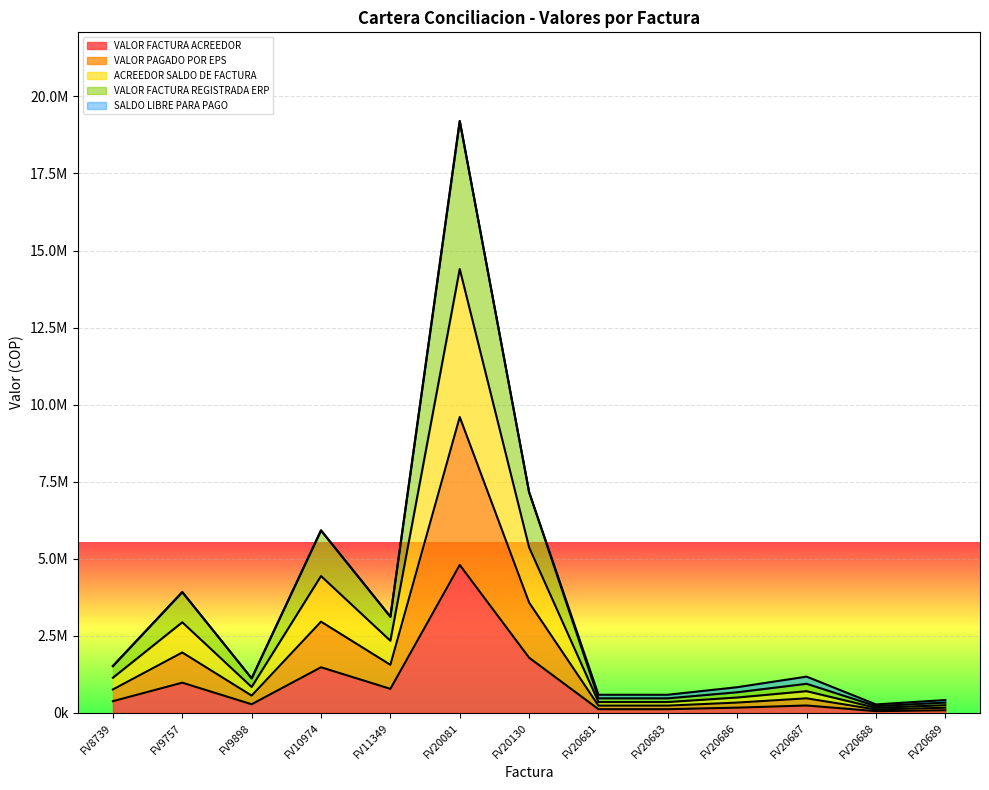

Does the chart display data point markers on the line(s)?

No